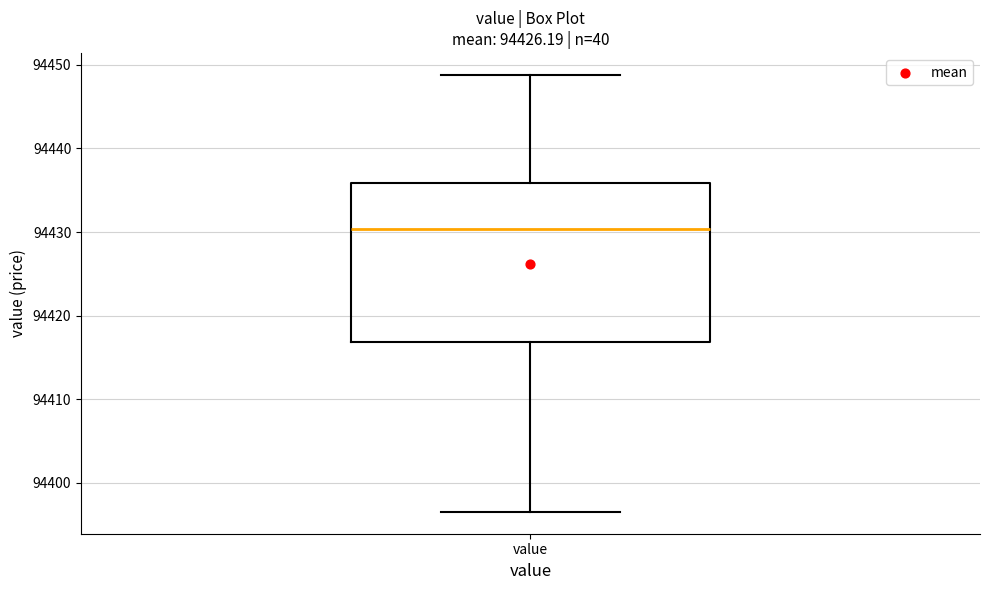

Read this box plot against the y-axis: the position of the median line, the range covered by the box, and the ends of both whiskers. The values are not printed on the chart, so give them approximately, as read against the axis.

median 94430, box 94417 to 94436, whiskers 94397 to 94449